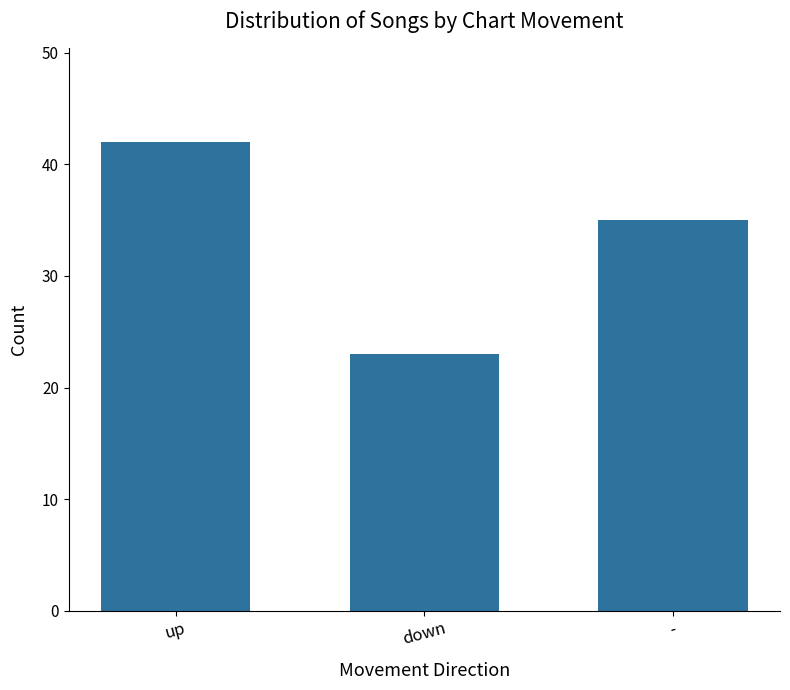

Does the chart contain stacked bars?

No